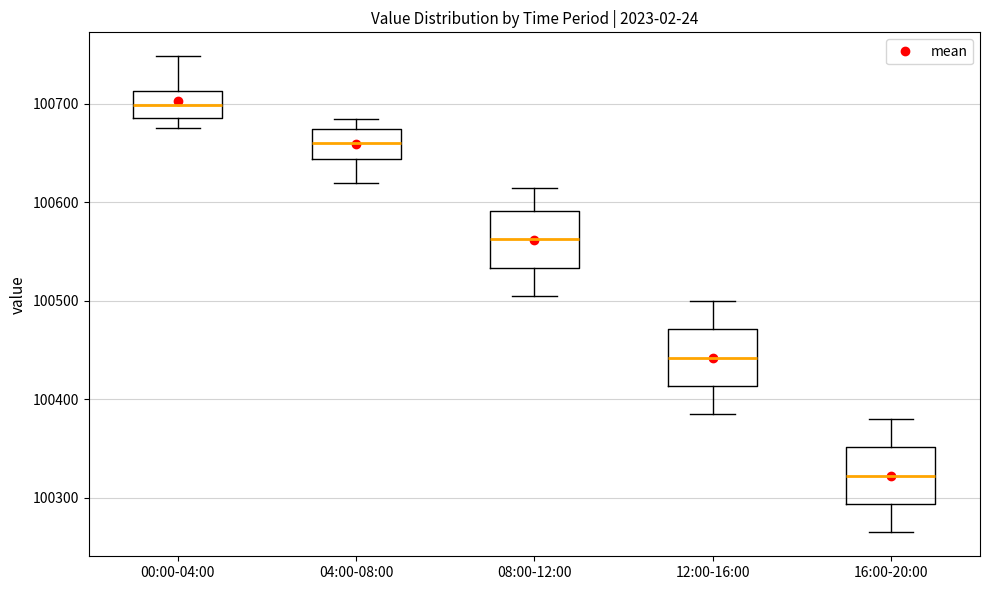

Which box has the lowest median line?

16:00-20:00